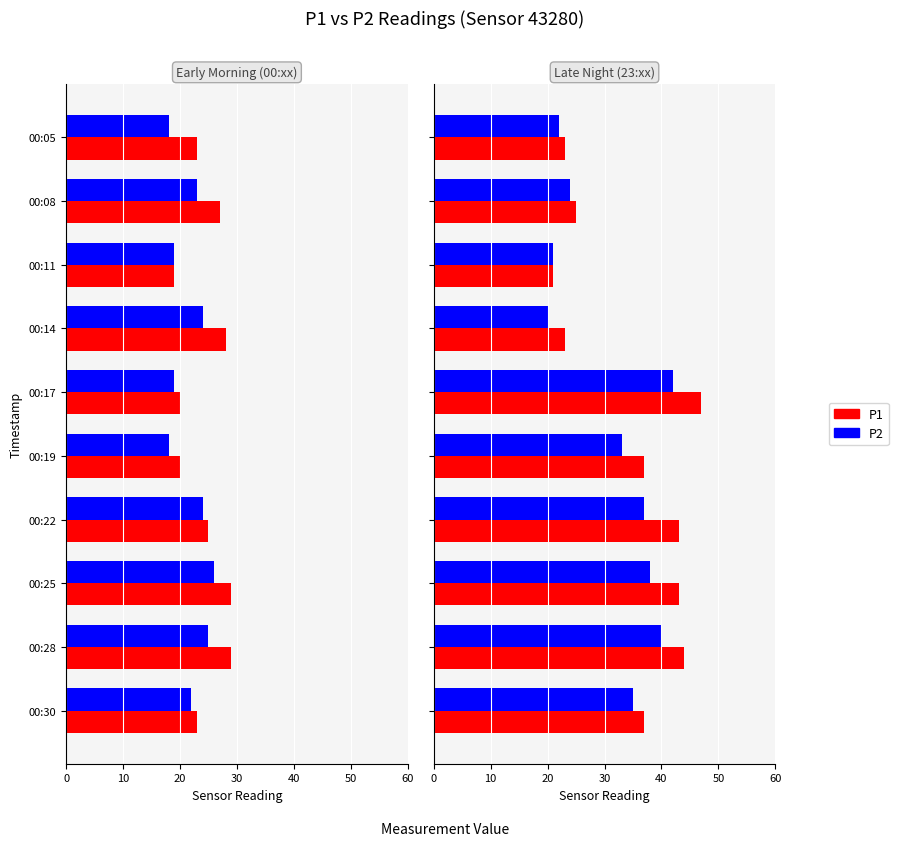

Which series has the largest total across all categories?

P1